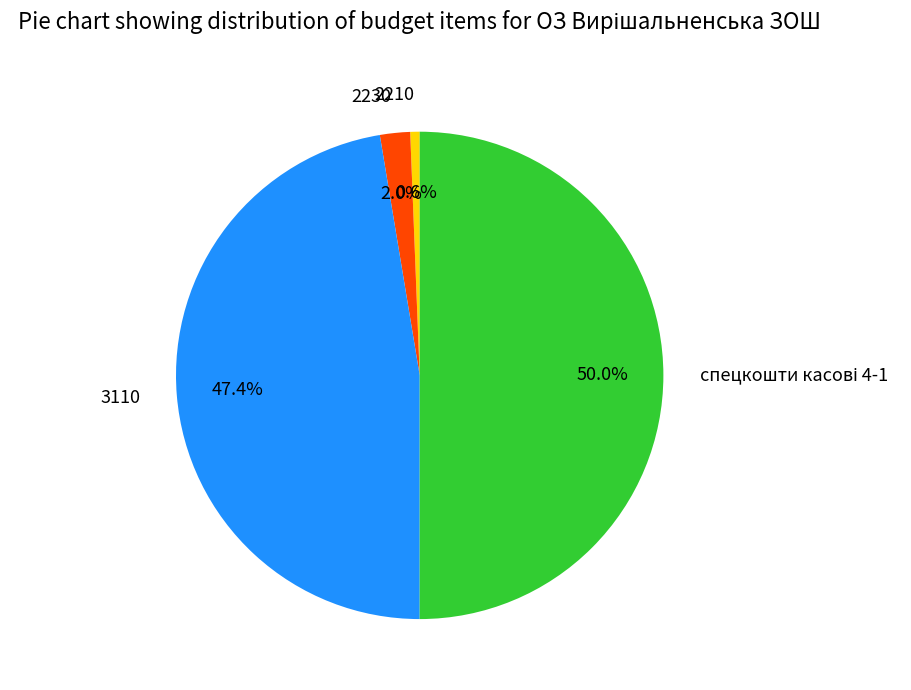

What is the smallest slice in the pie chart?

2210